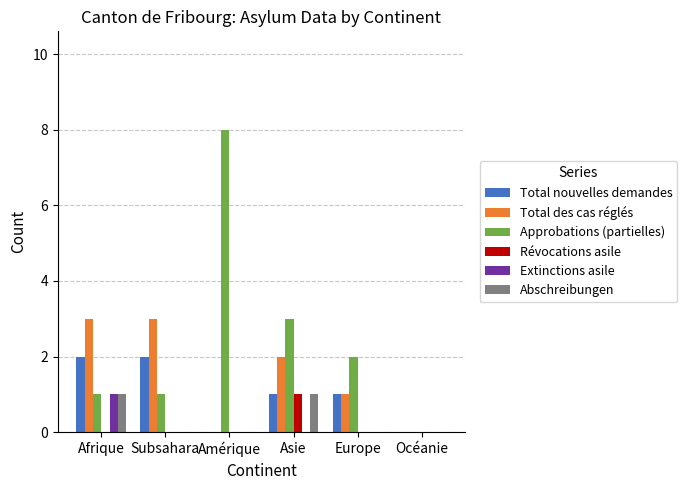

Which series has the largest total across all categories?

Approbations (partielles)